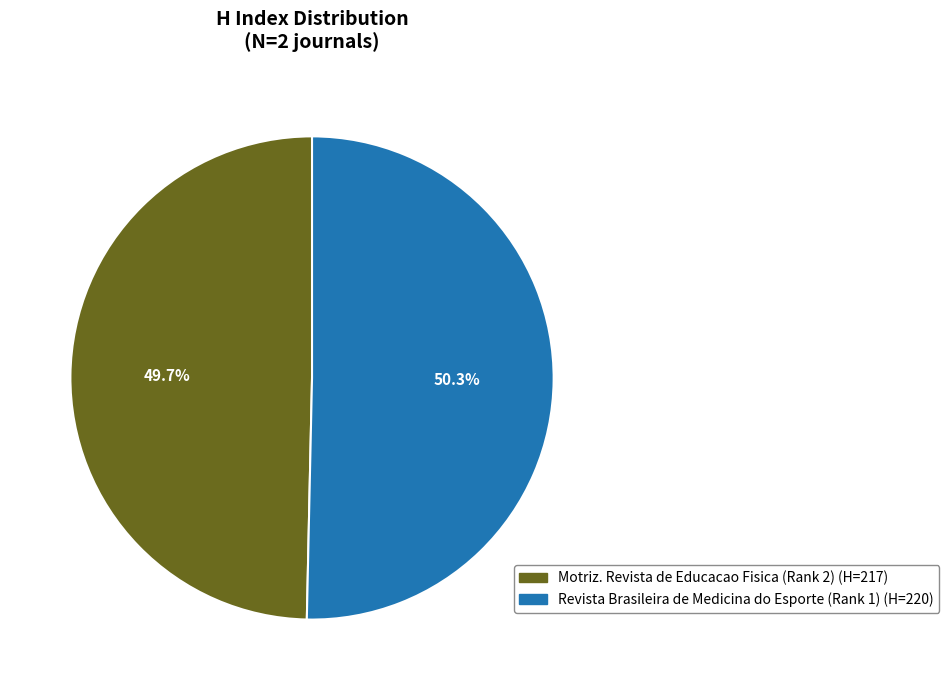

Combined, do Motriz. Revista de Educacao Fisica (Rank 2) and Revista Brasileira de Medicina do Esporte (Rank 1) account for over 50%?

Yes